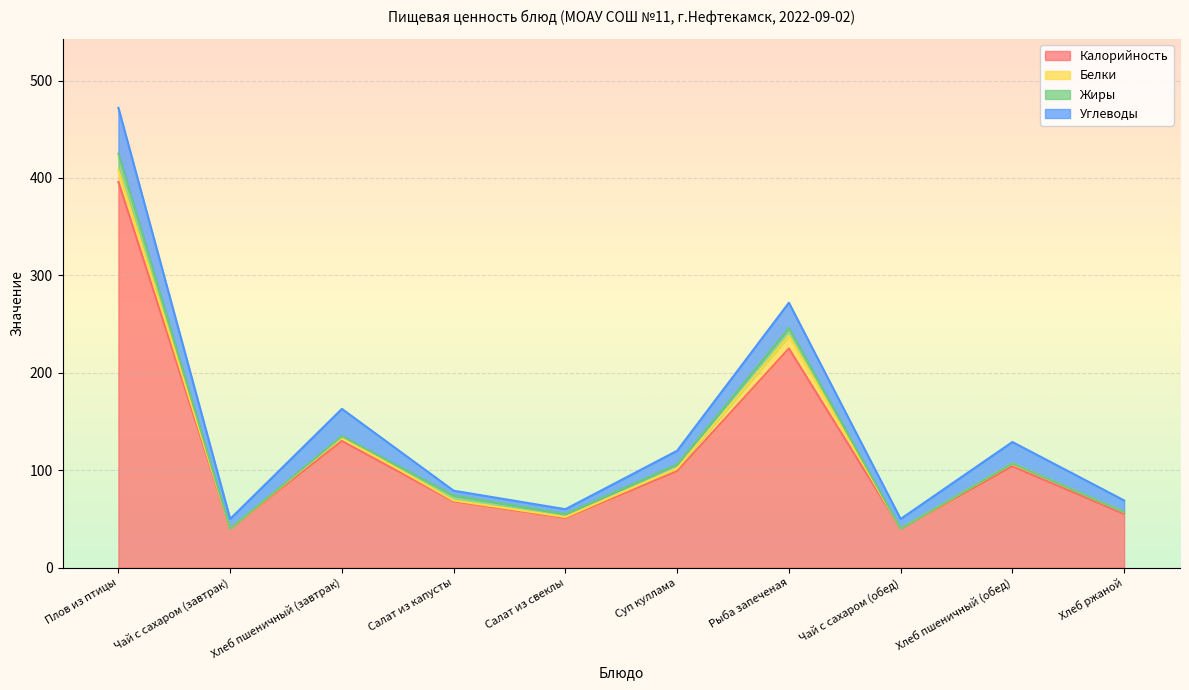

Read the Калорийность value at Рыба запеченая.

225